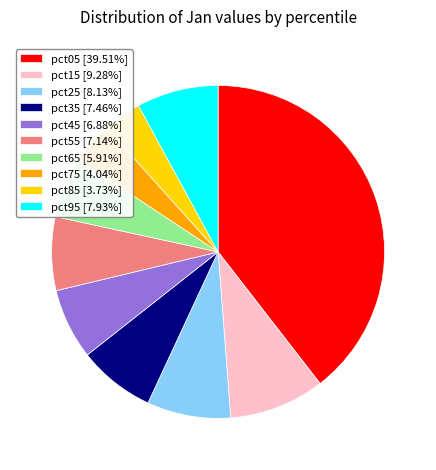

Does pct35 [7.46%] represent more than half of the total?

No